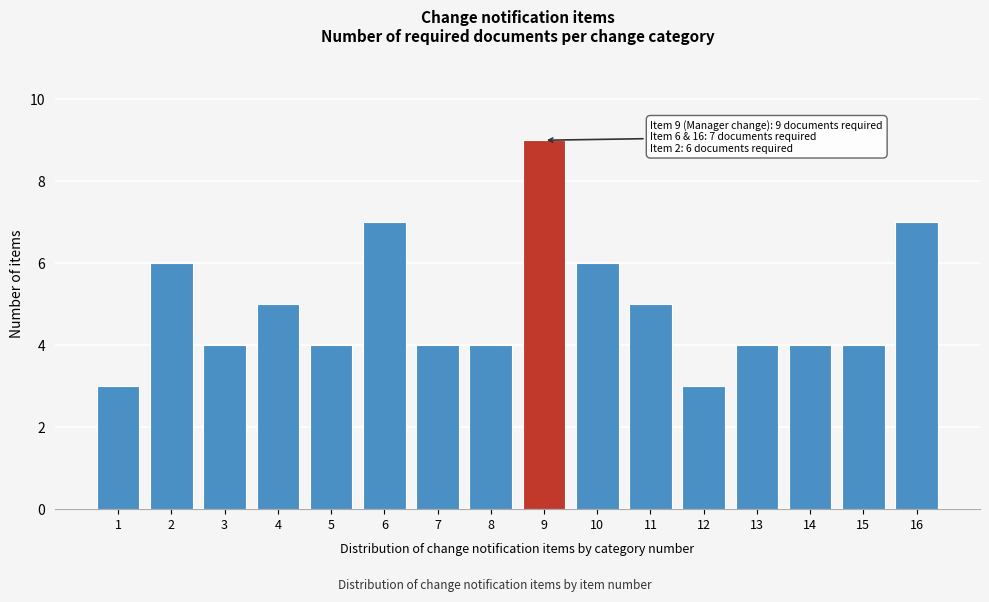

Reading left to right, list all the values displayed in this chart.

1=3	2=6	3=4	4=5	5=4	6=7	7=4	8=4	9=9	10=6	11=5	12=3	13=4	14=4	15=4	16=7